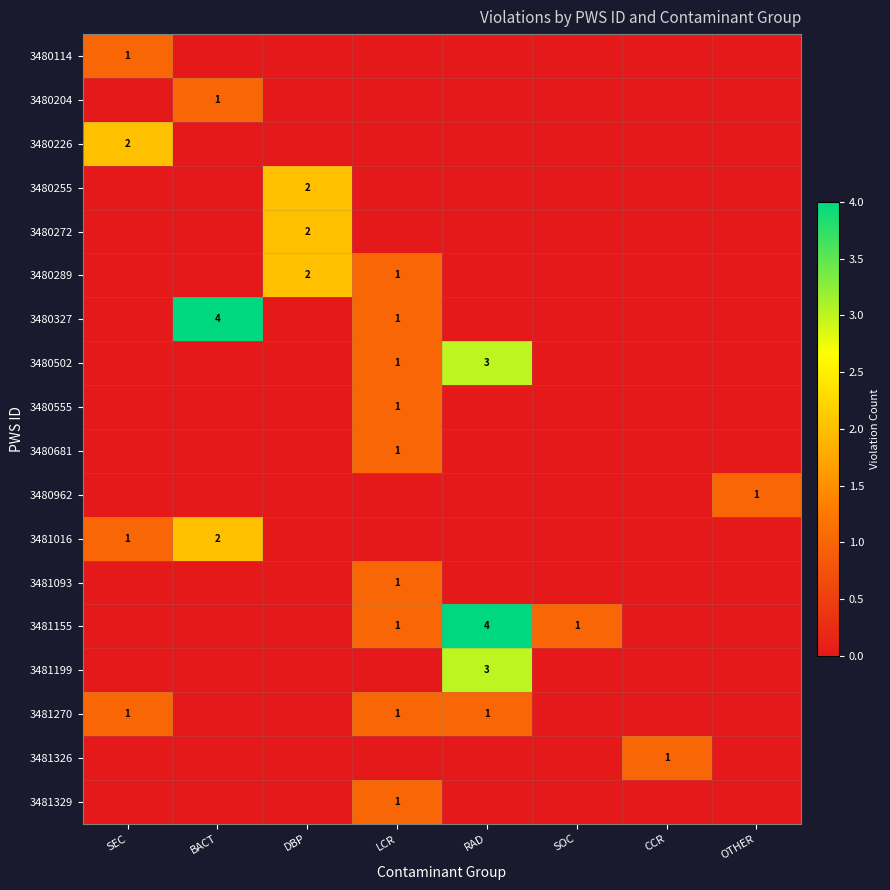

The 3480226 series shows 2 at SEC. True or false?

True